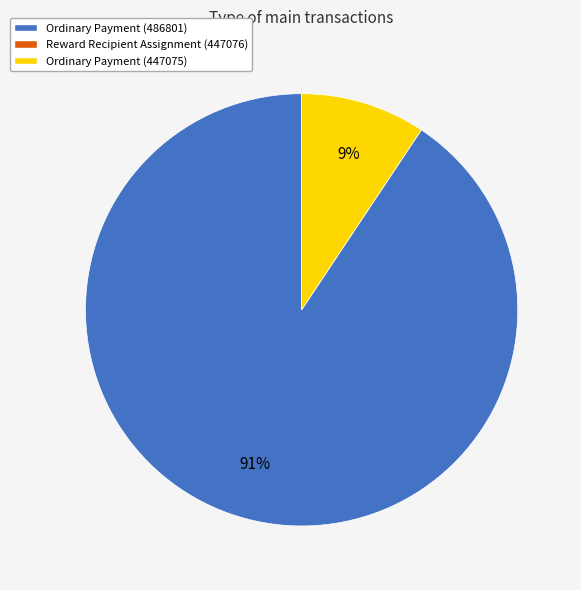

Count the number of slices in the pie.

2